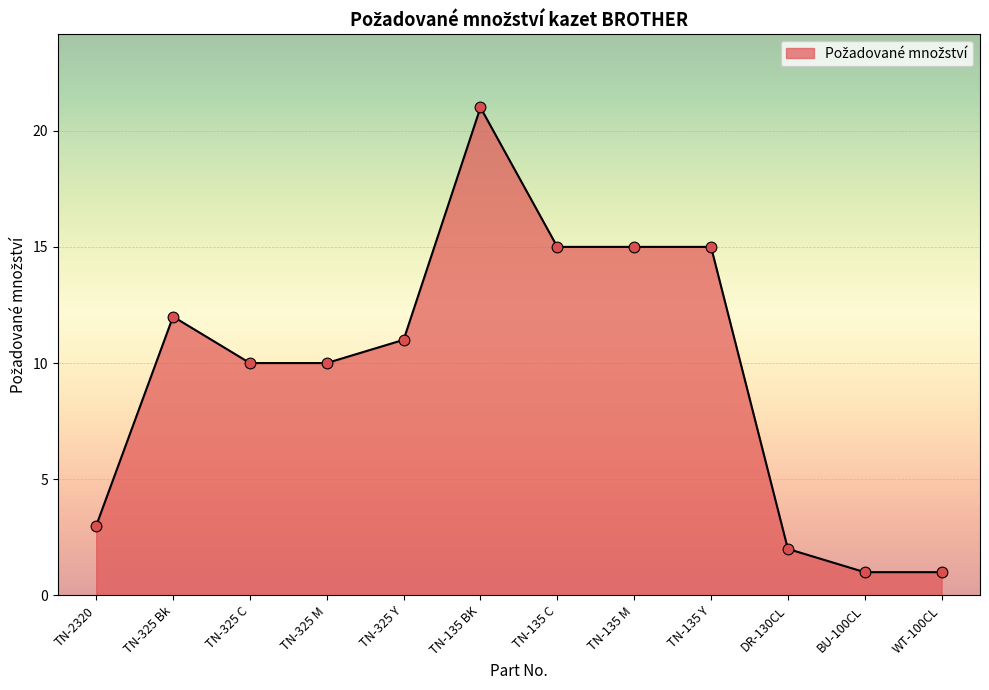

Which has a higher value, BU-100CL or TN-325 Bk?

TN-325 Bk